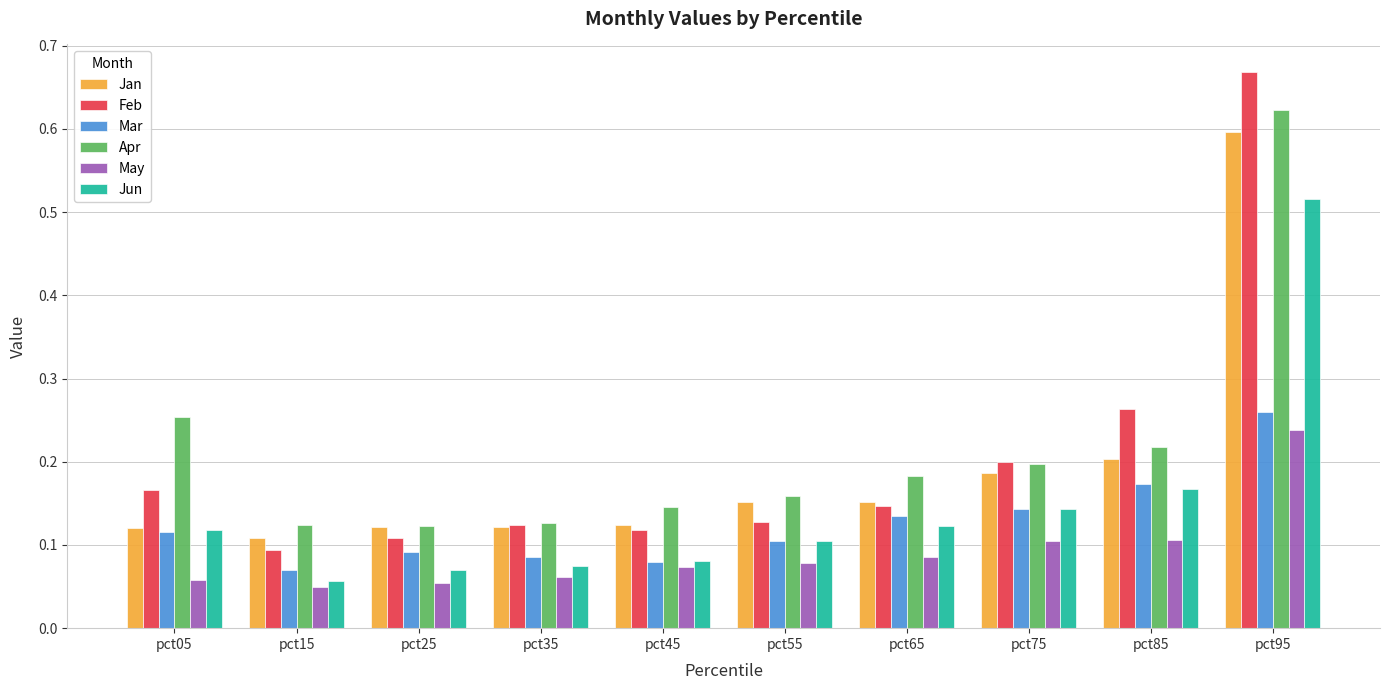

At which label does Feb reach its peak?

pct95